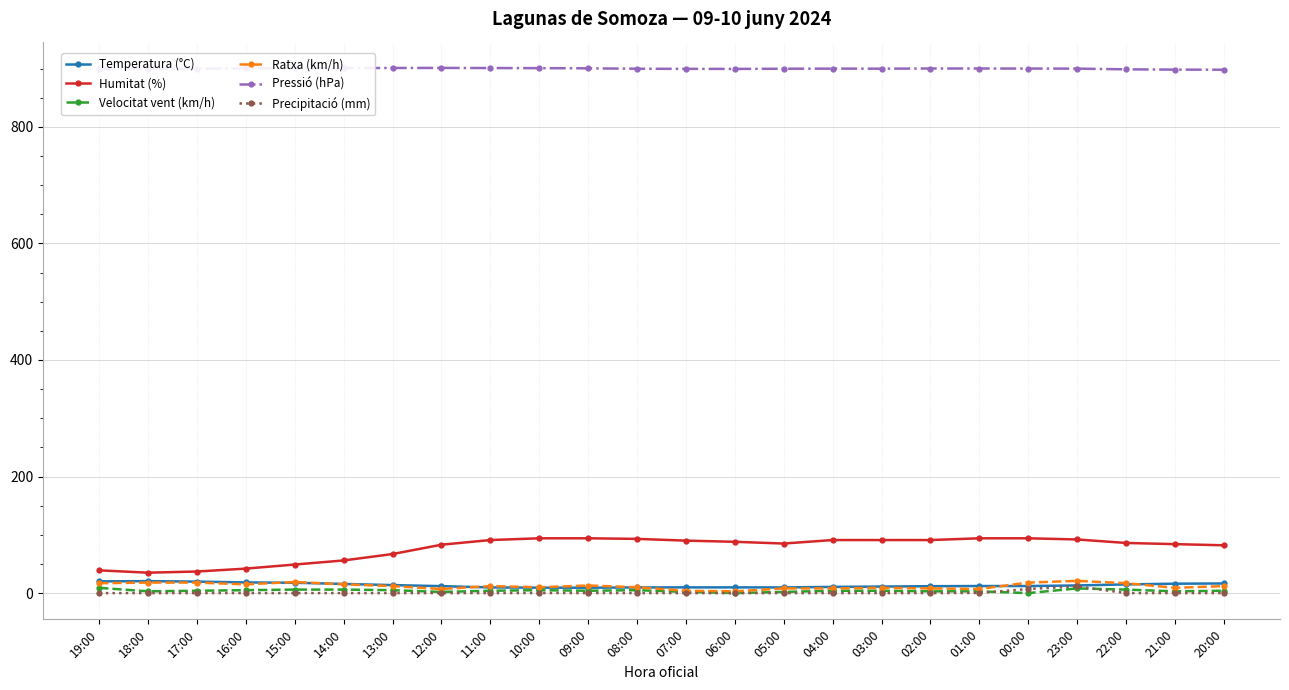

What is the label of the 5th point from the left?

15:00